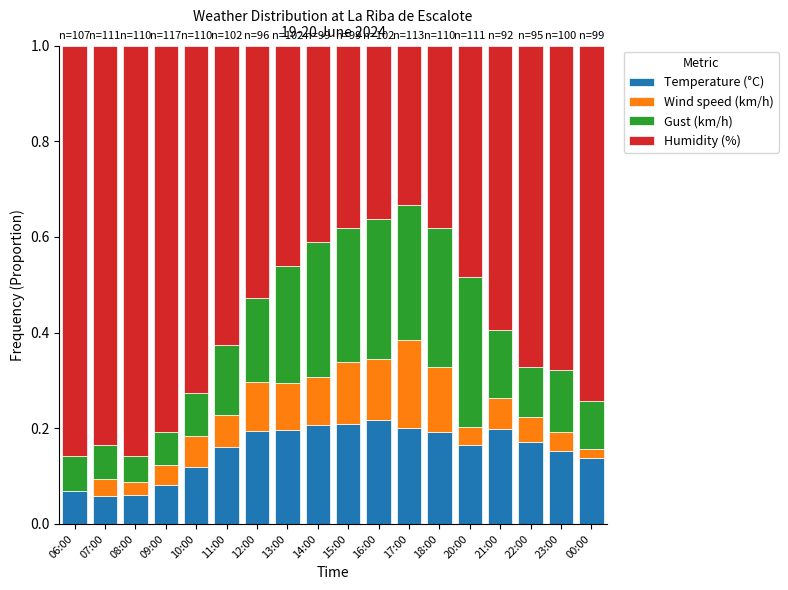

The value of Temperature (°C) at 09:00 is 0.1. True or false?

True